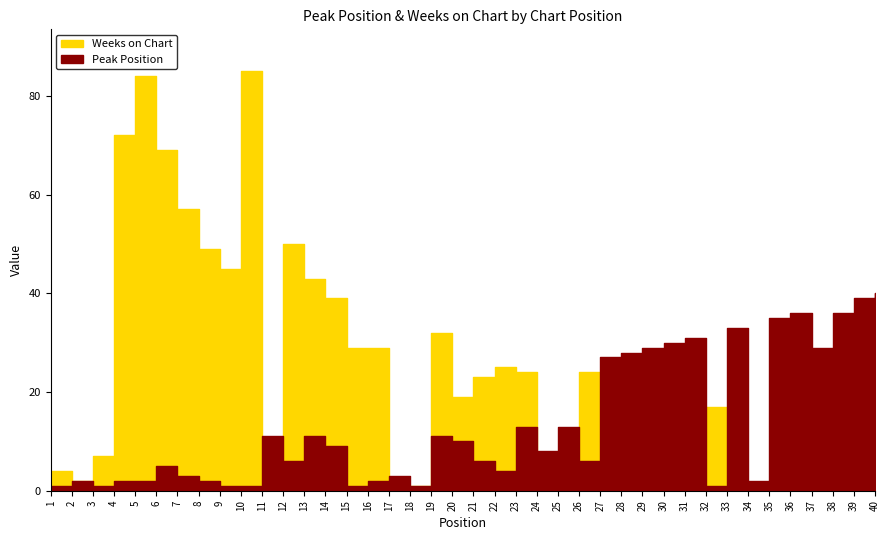

How many data points in Peak Position are above 8?

19